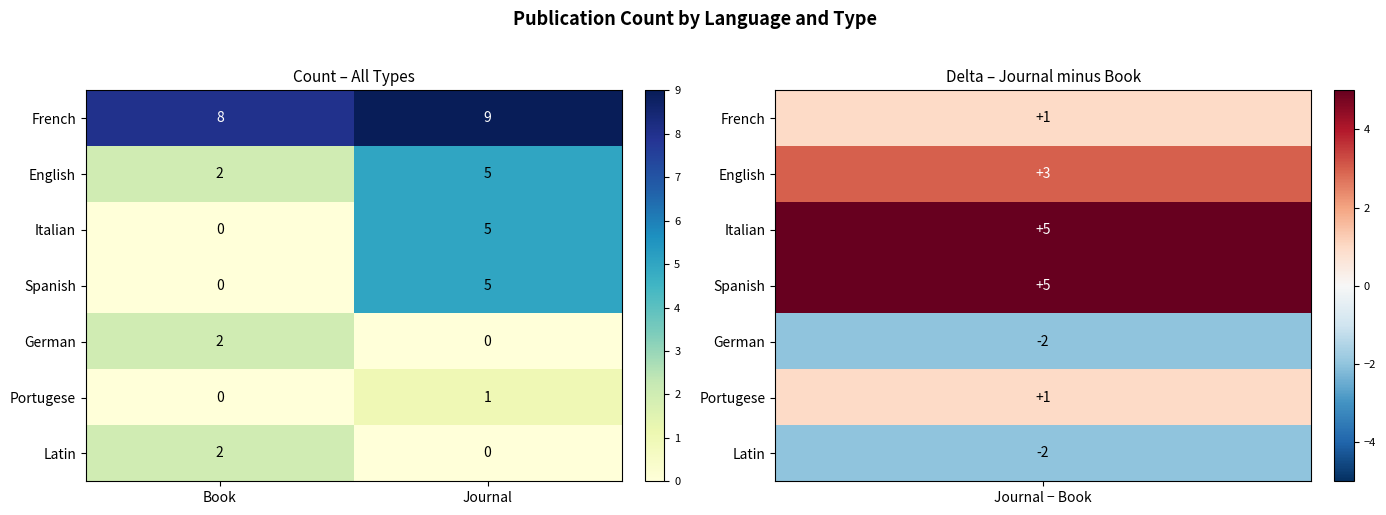

List the labels in order of Latin value, largest first.

Book, Journal